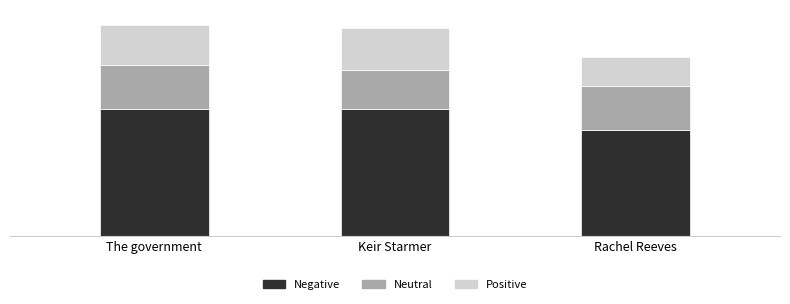

At which category is the sum across all series the highest?

The government